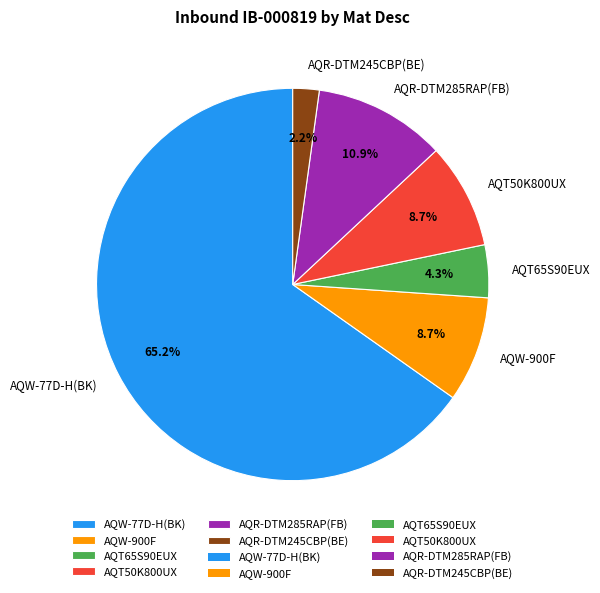

To the nearest percent, what percentage of the pie is AQR-DTM285RAP(FB)?

11%